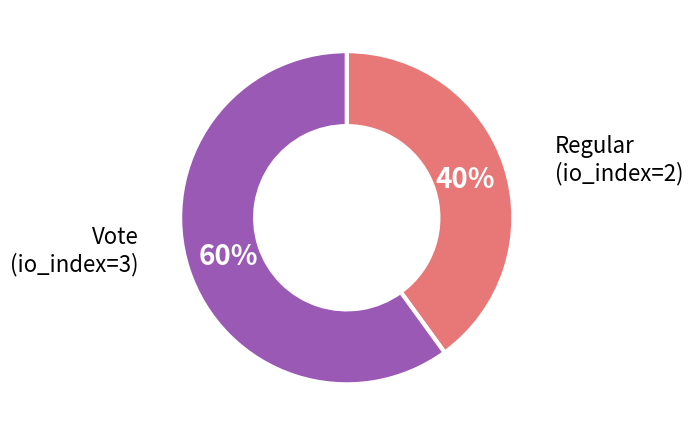

To the nearest percent, what is the difference between the largest and smallest slice percentages?

20%